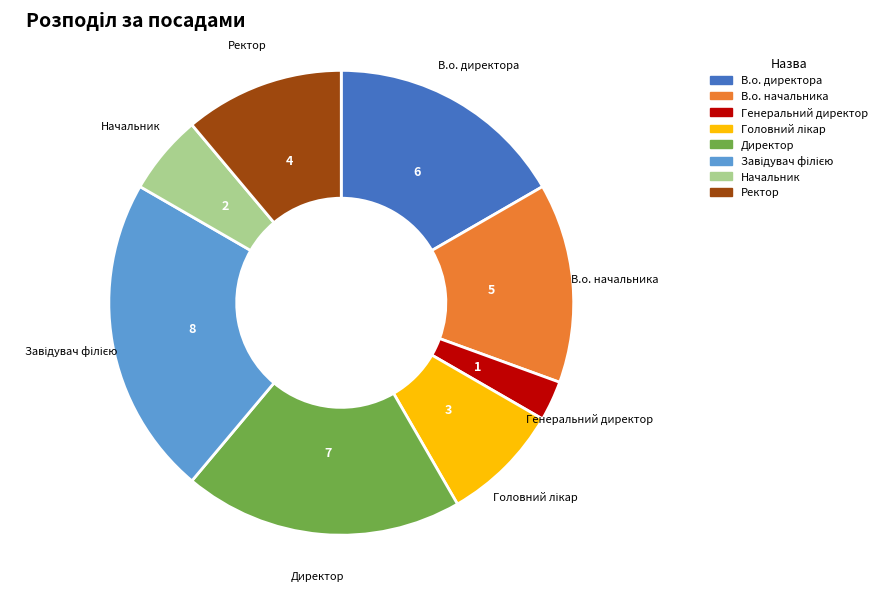

The Директор slice represents 19% of the pie. True or false?

True